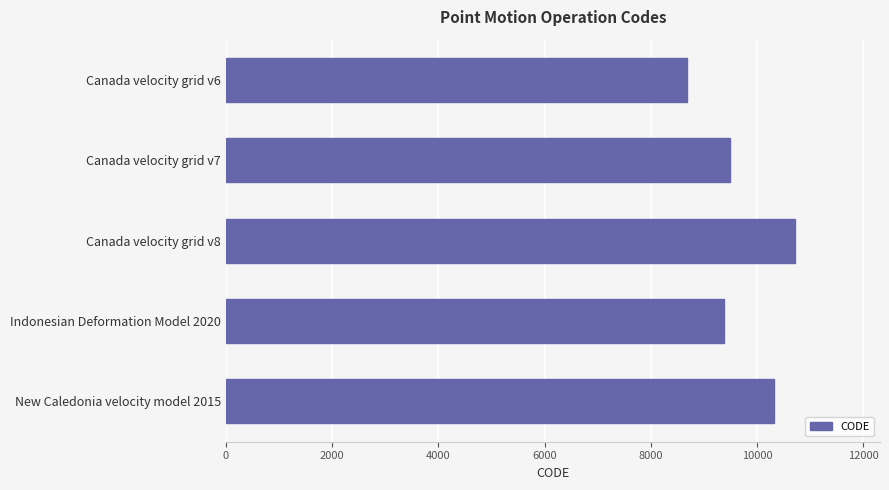

Does the chart contain any negative values?

No